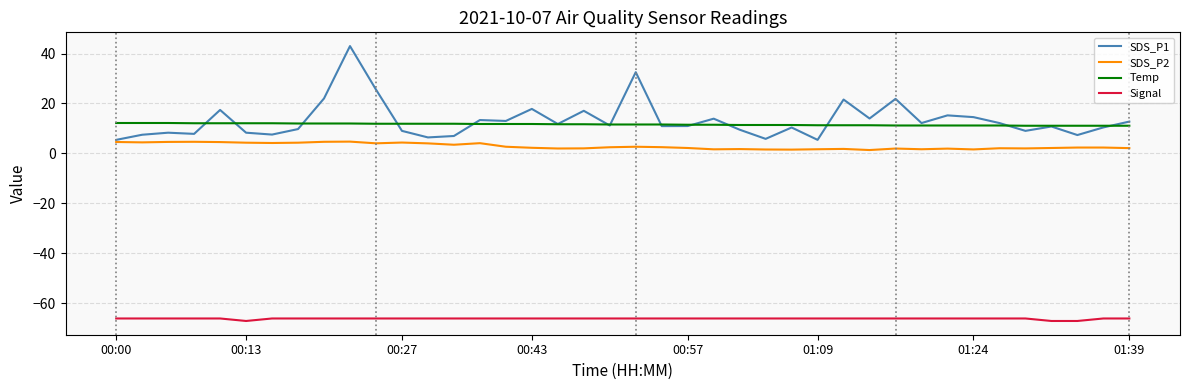

What is the maximum value shown in the chart?

43.0